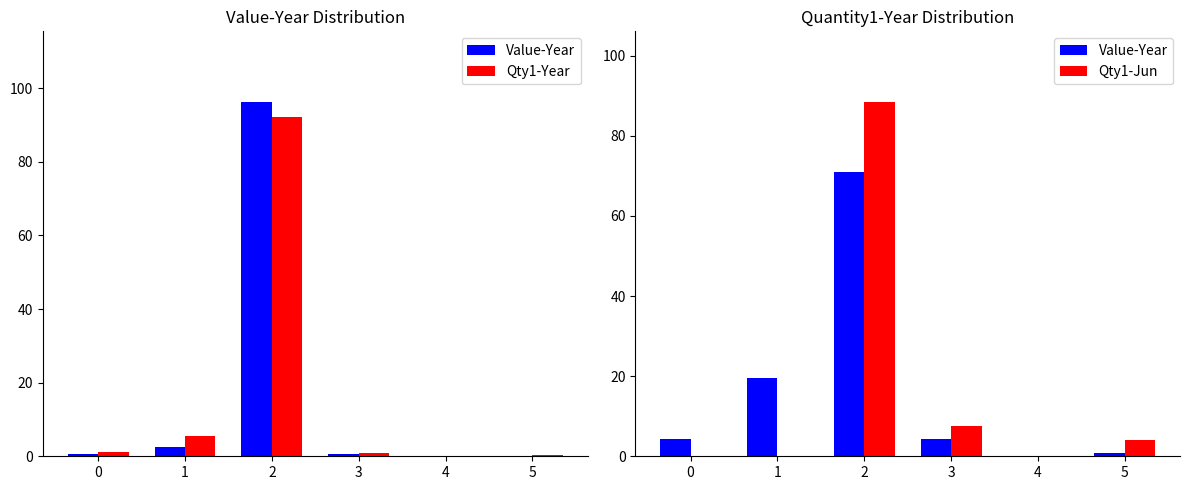

What is the difference between the highest and lowest values at 1?

19.5